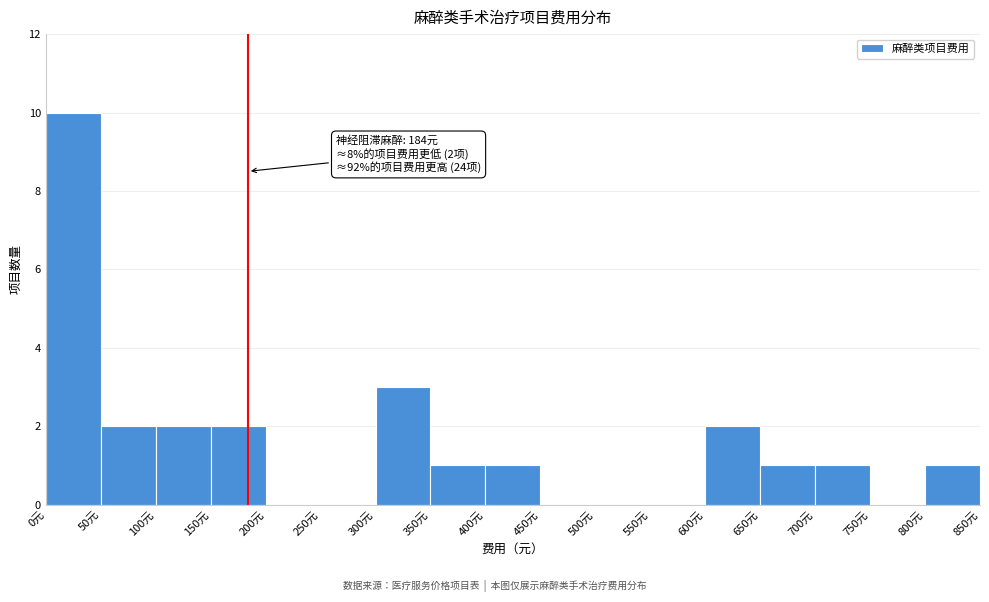

Which range on the x-axis has the tallest bar?

0 to 50